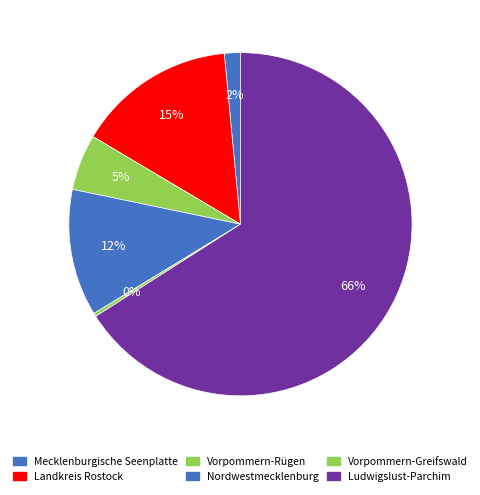

To the nearest percent, what is the difference between the Vorpommern-Greifswald and Nordwestmecklenburg slice percentages?

12%